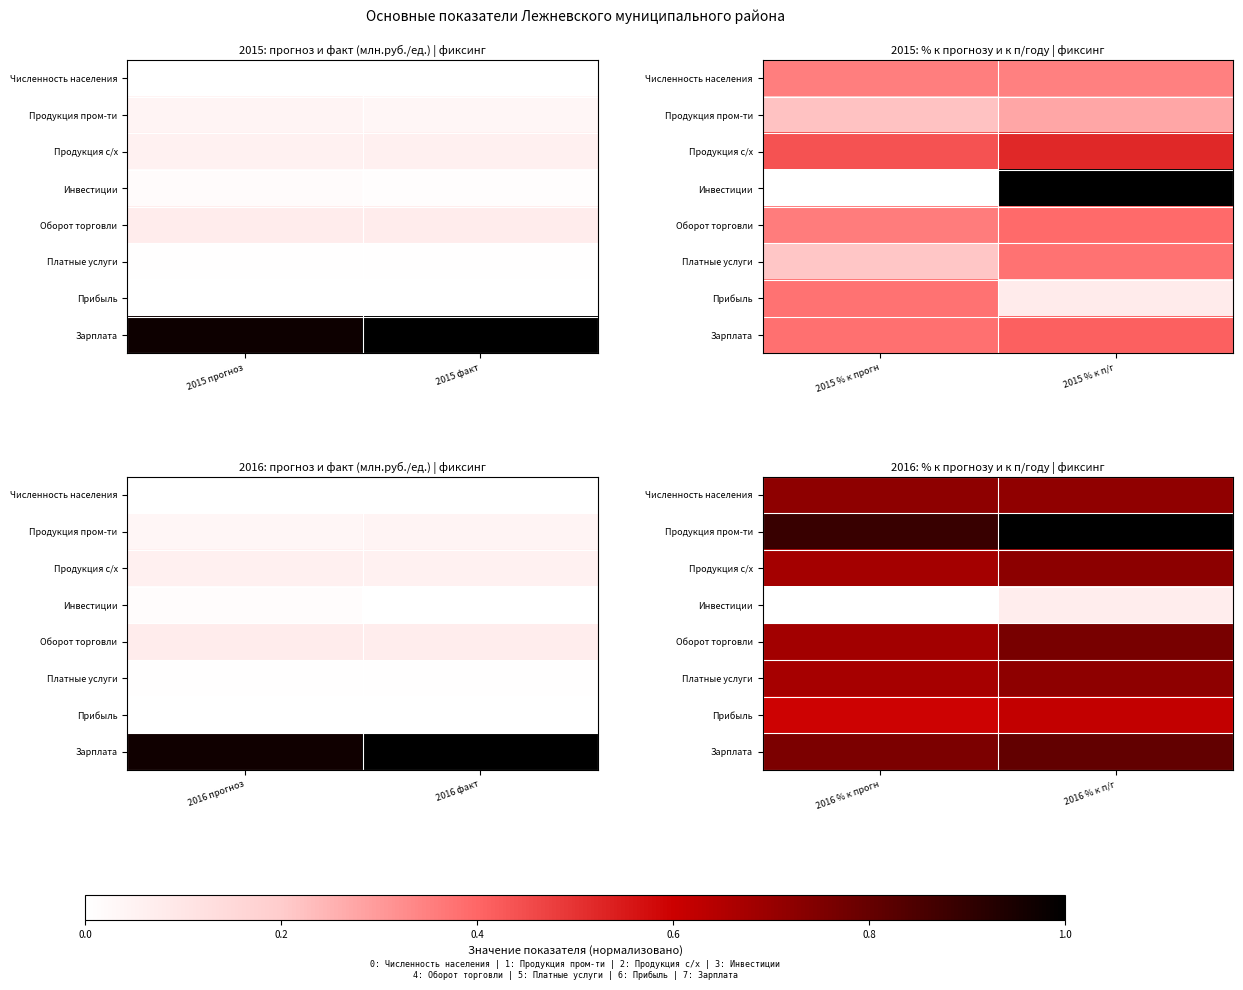

Count the number of data series in this chart.

8